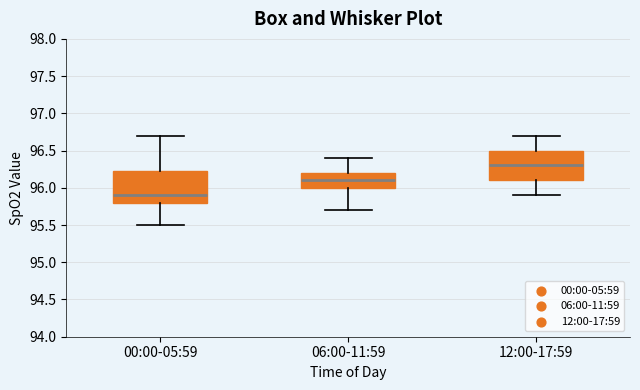

Where is the lower edge of the box for 00:00-05:59 on the y-axis? The values are not printed on the chart, so give them approximately, as read against the axis.

95.80